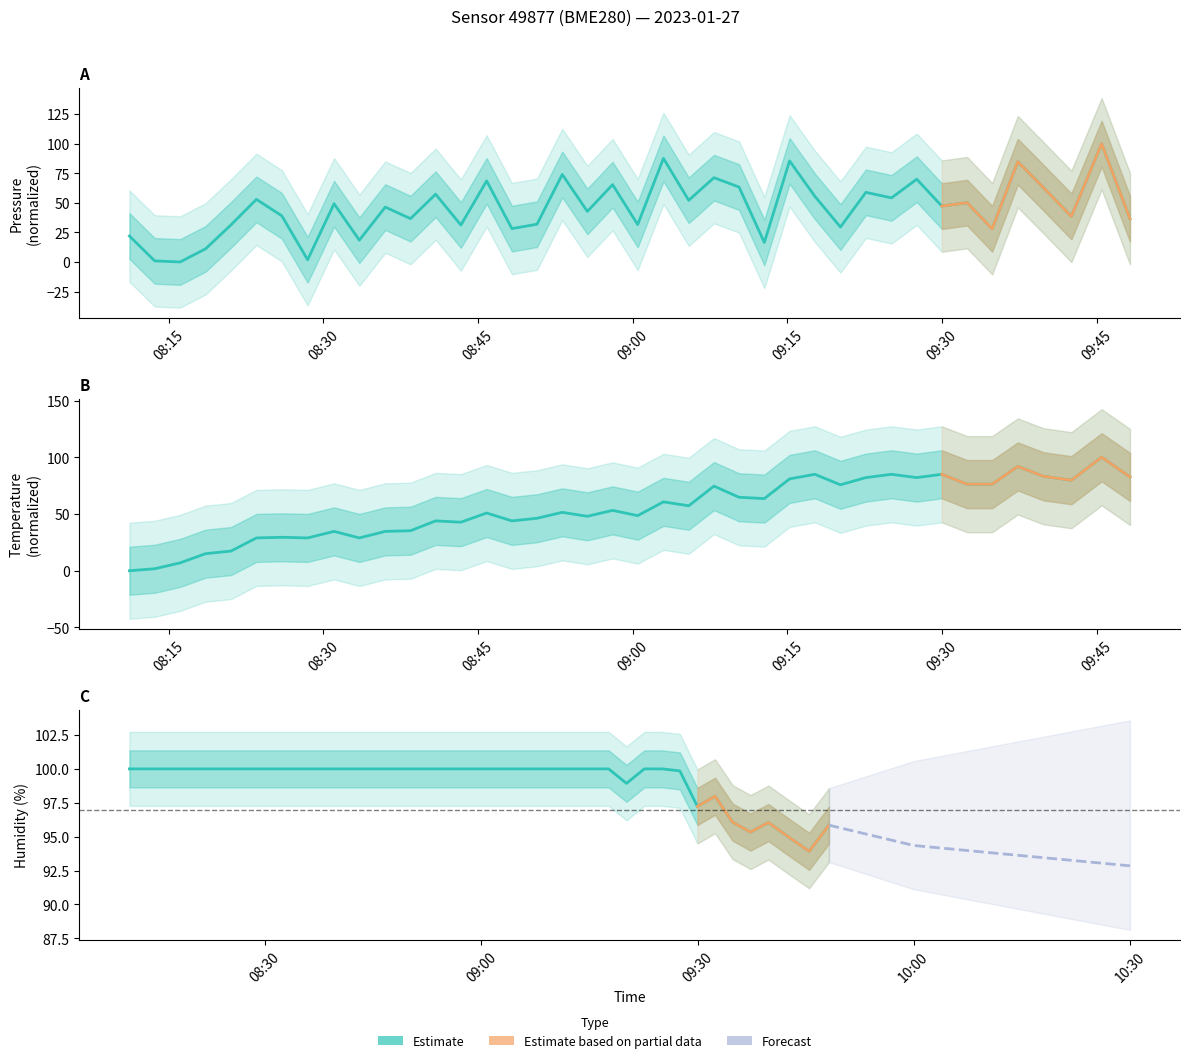

How many distinct data groups are displayed?

3